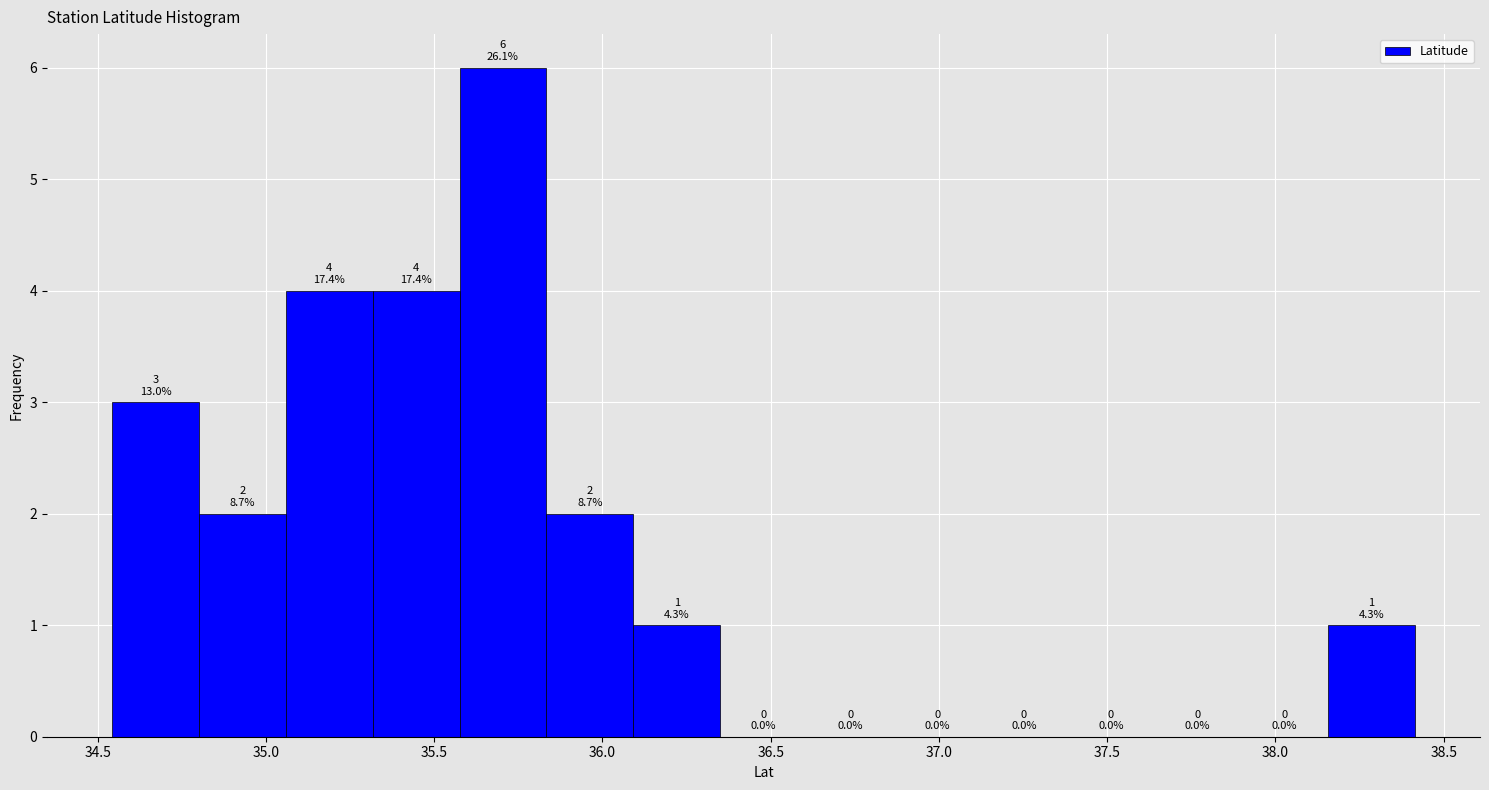

Which range on the x-axis has the tallest bar?

35.60 to 35.85